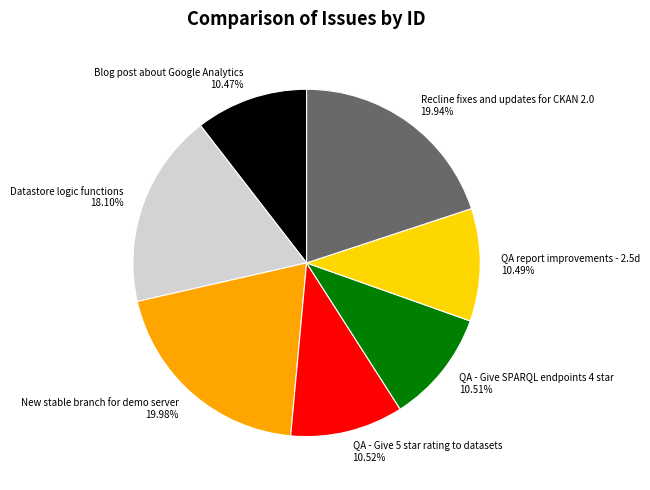

Approximately how many times larger is the value at QA - Give 5 star rating to datasets compared to Recline fixes and updates for CKAN 2.0?

0.5